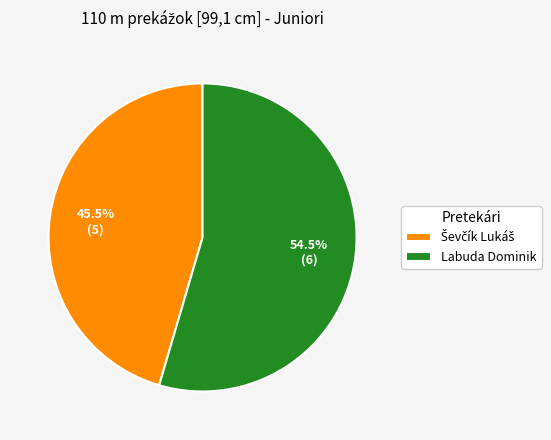

What portion of the pie excludes Labuda Dominik?

45.5%